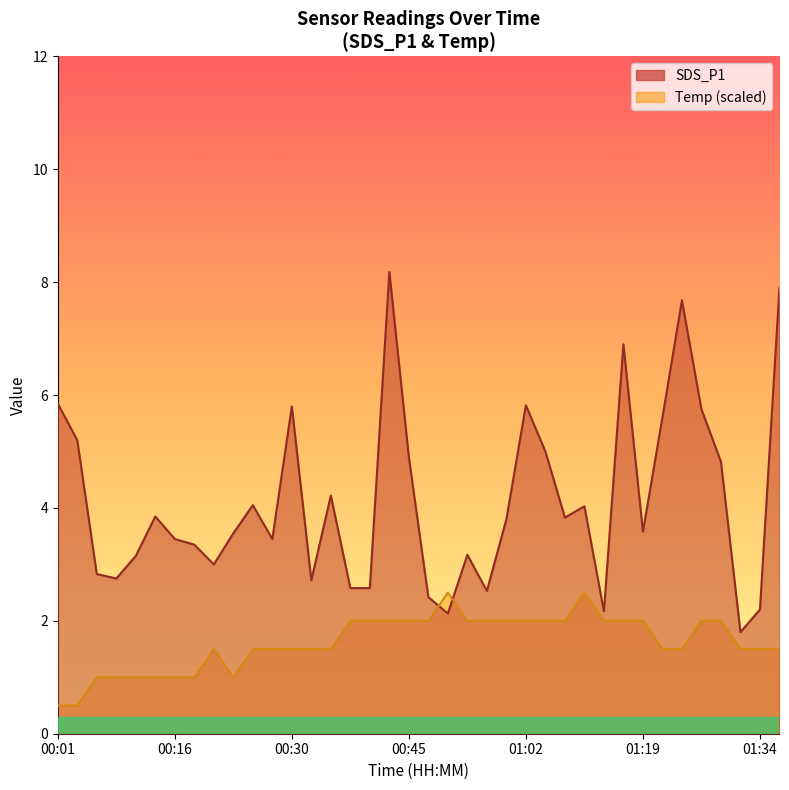

How many lines are shown in the chart?

2